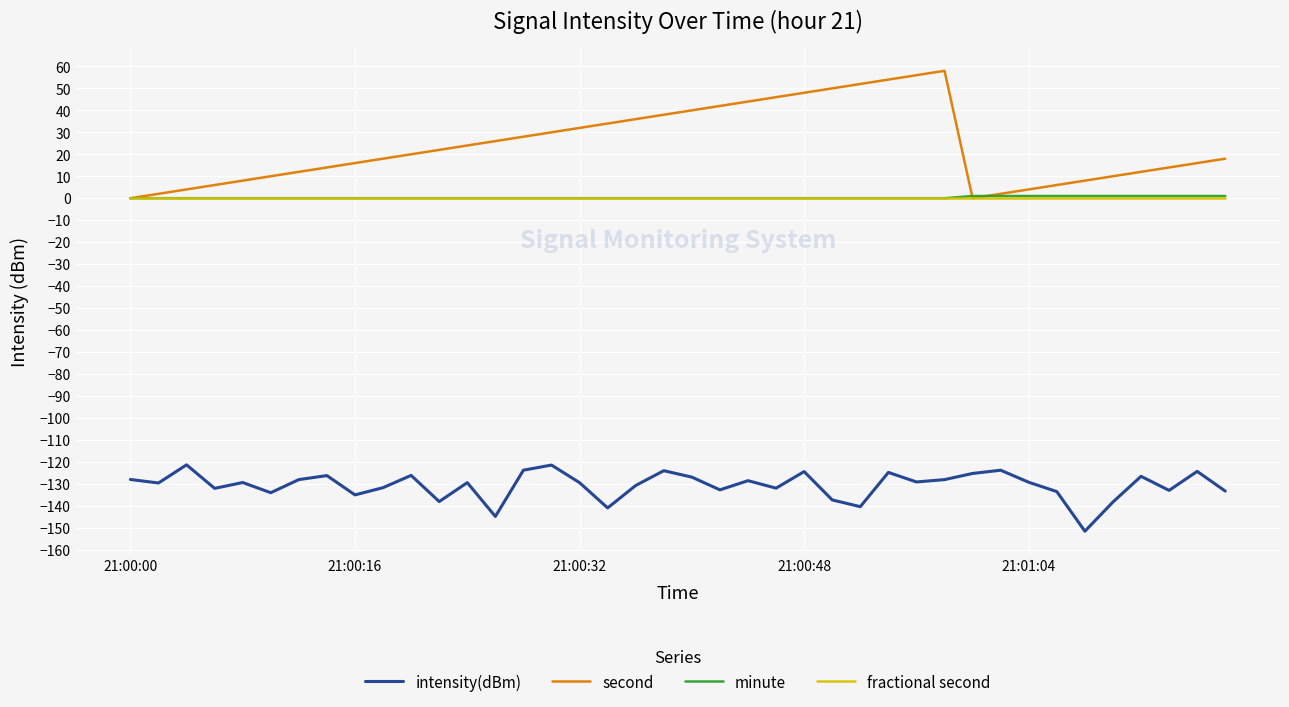

What is the average value of the second series?

24.0